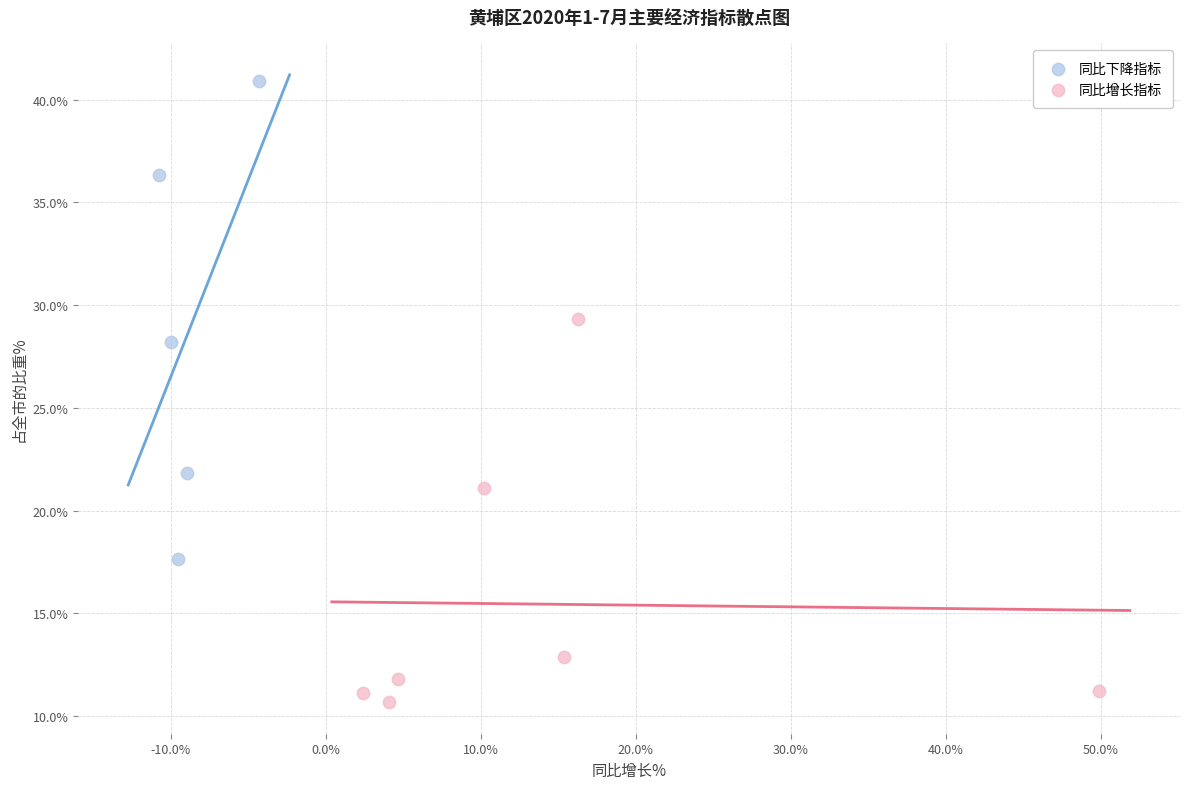

What are all the series names shown in the legend?

同比下降指标, 同比增长指标